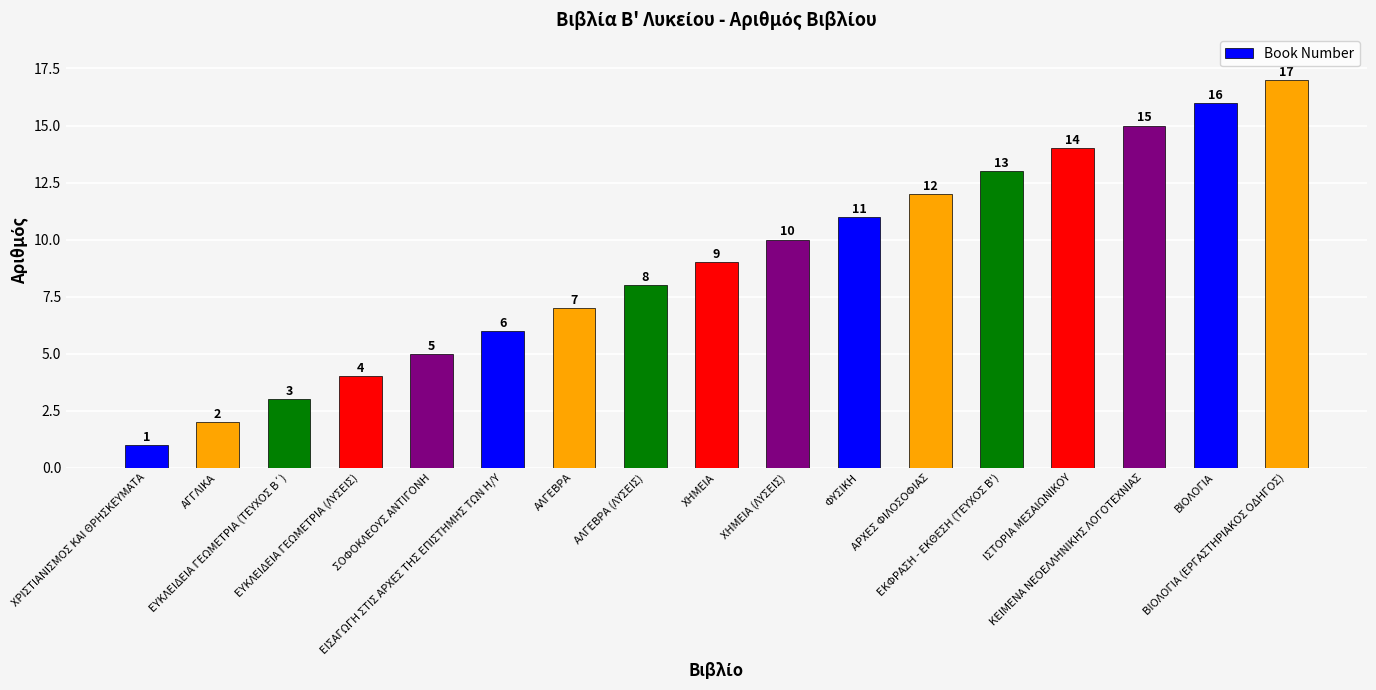

What is the average value?

9